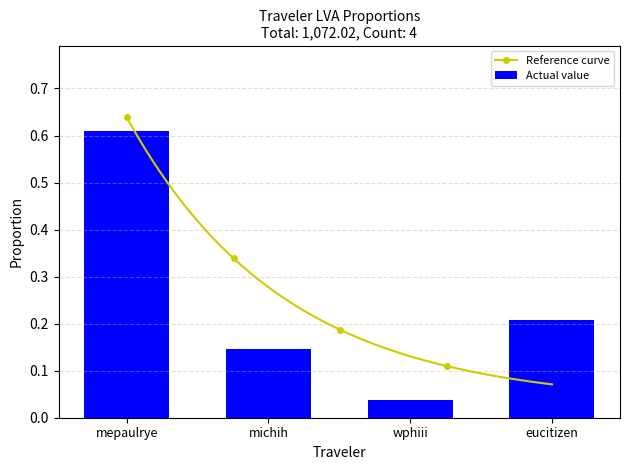

List the labels in order of value, smallest first.

wphiii, michih, eucitizen, mepaulrye